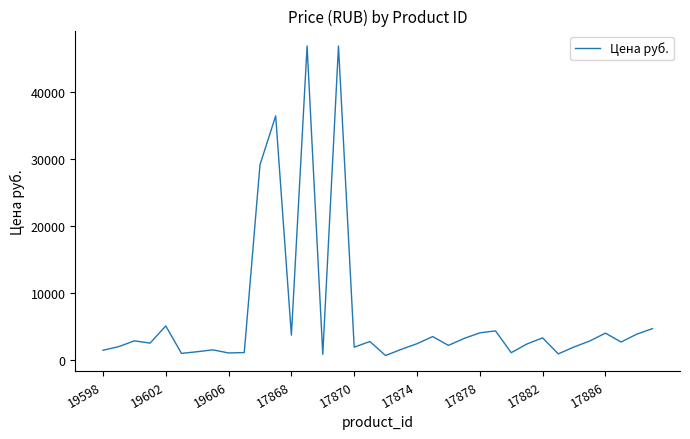

What is the difference between the maximum and minimum values?

46167.0